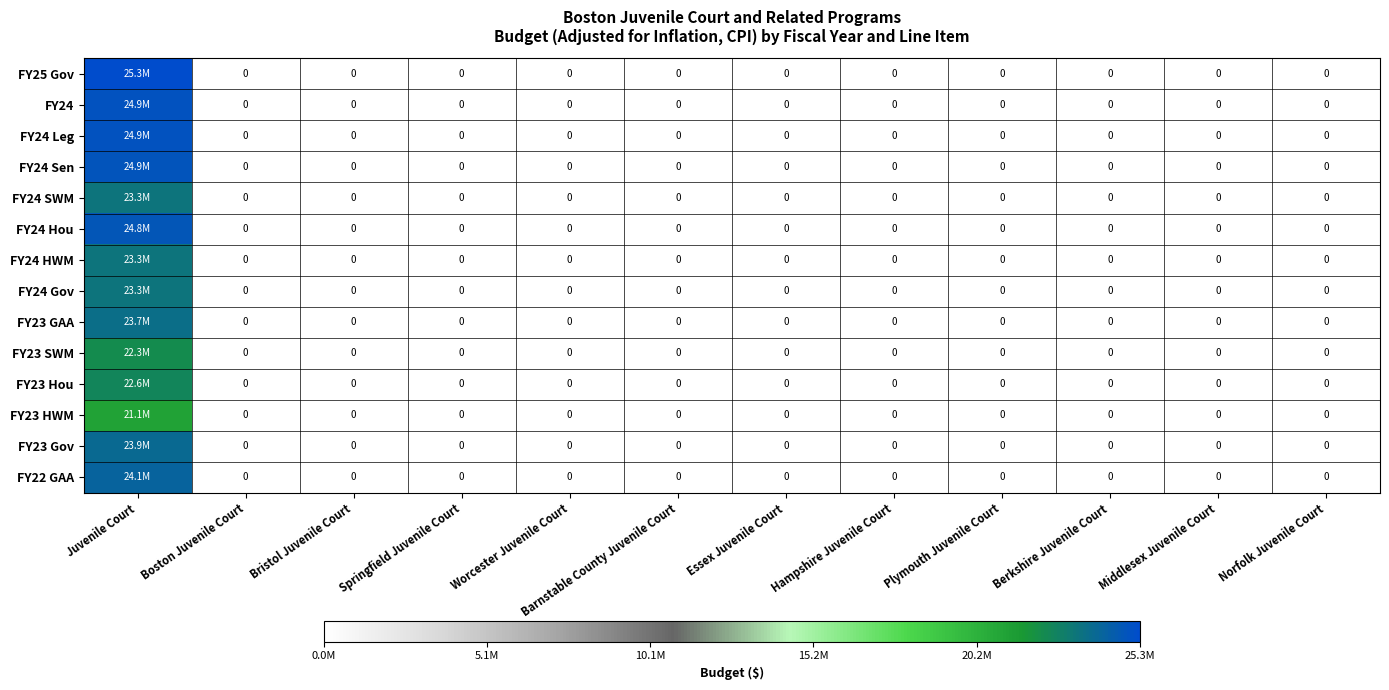

Between Juvenile Court and Worcester Juvenile Court, which series saw the biggest shift?

FY25 Gov